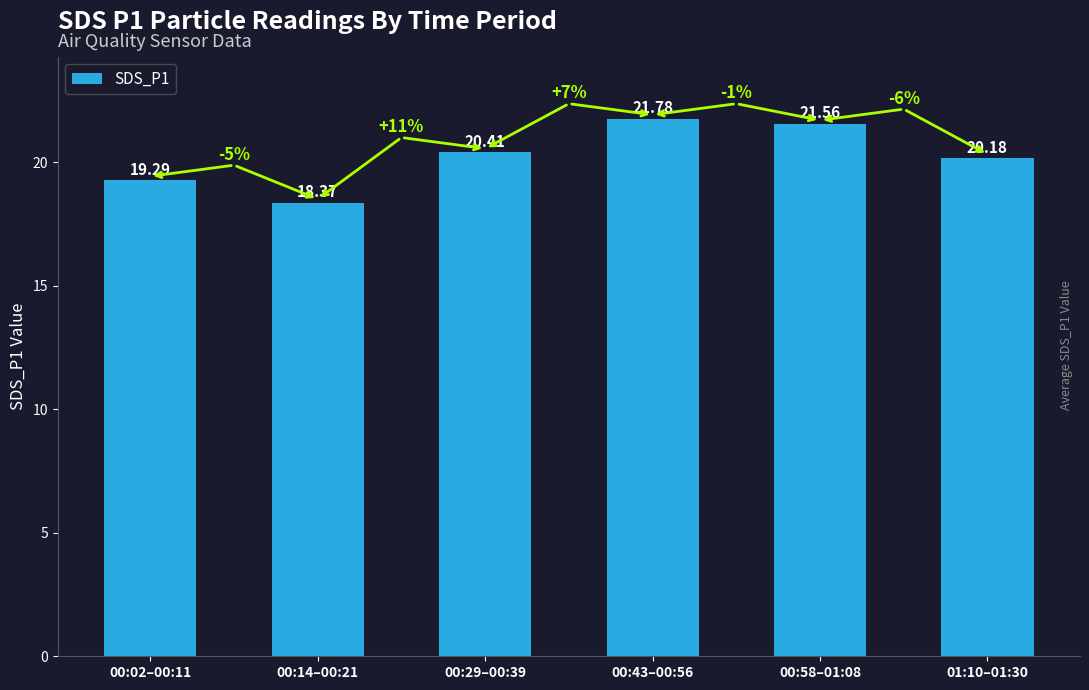

Is it true that the value at 01:10–01:30 is 33.7?

False